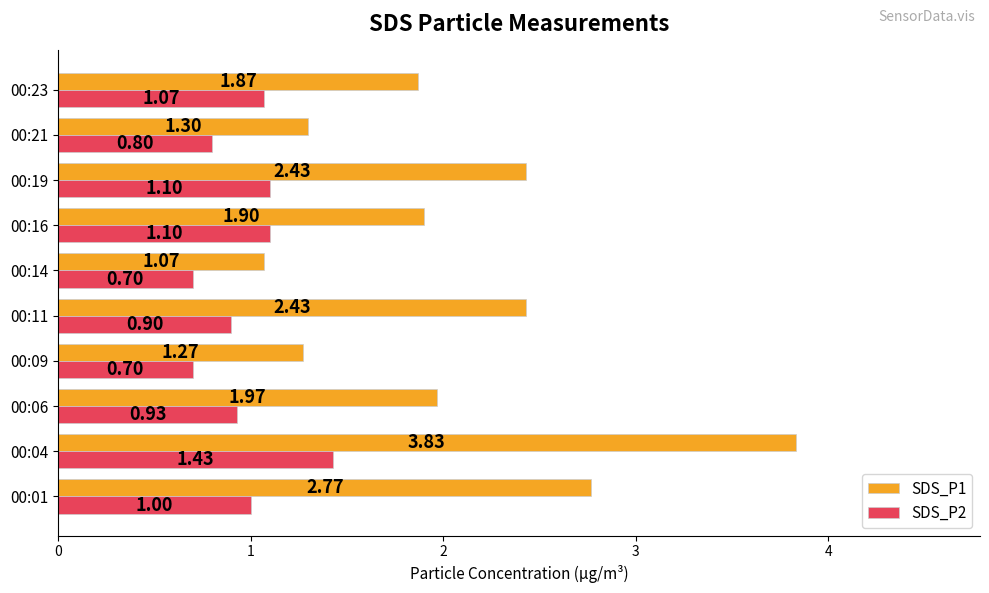

At how many categories does at least one series exceed 2?

4